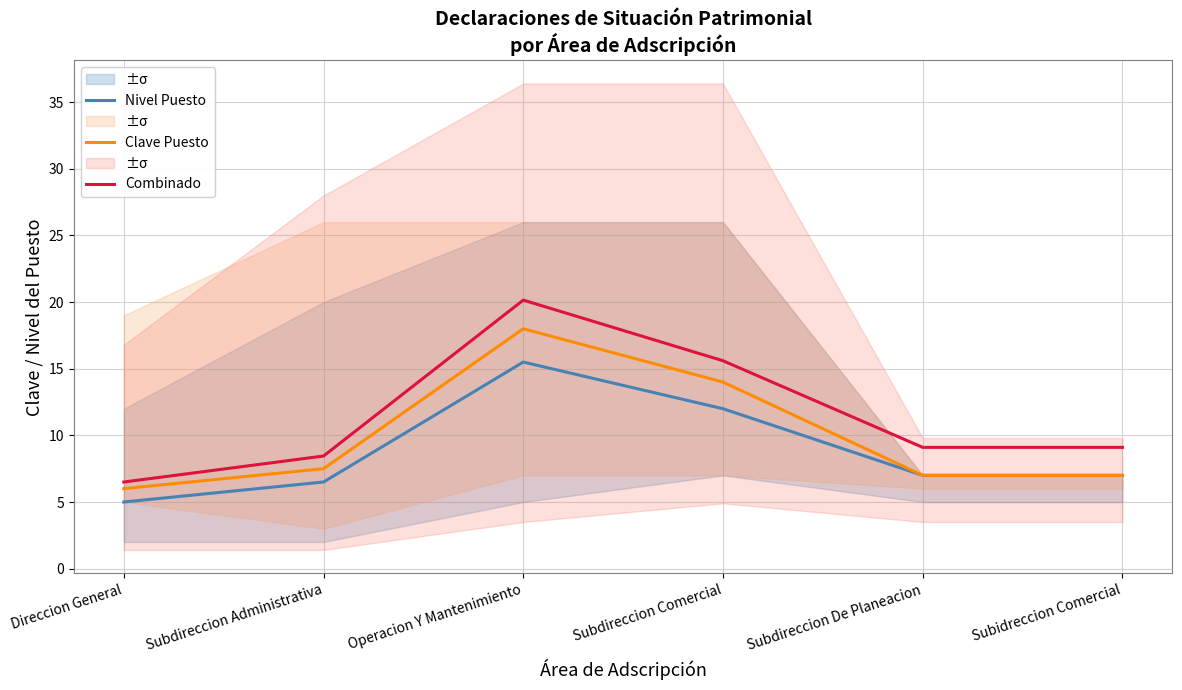

How many values in the Nivel Puesto series are below 7?

2